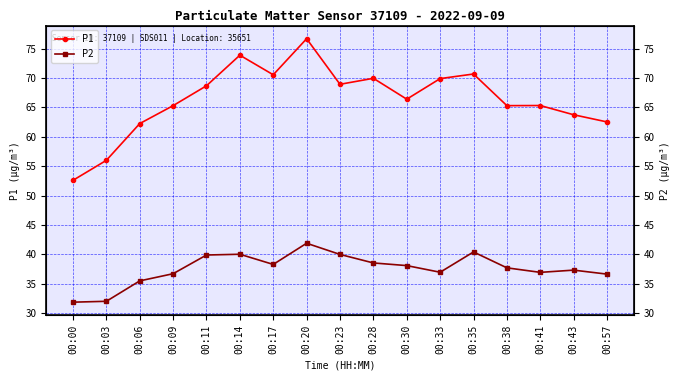

Which category has the lowest value in the P1 series?

00:00